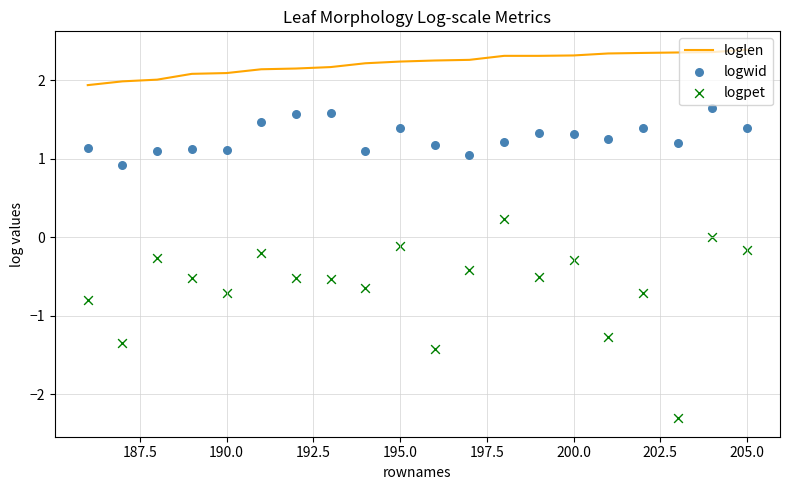

Is it true that loglen equals 1.1 at 200.0?

False